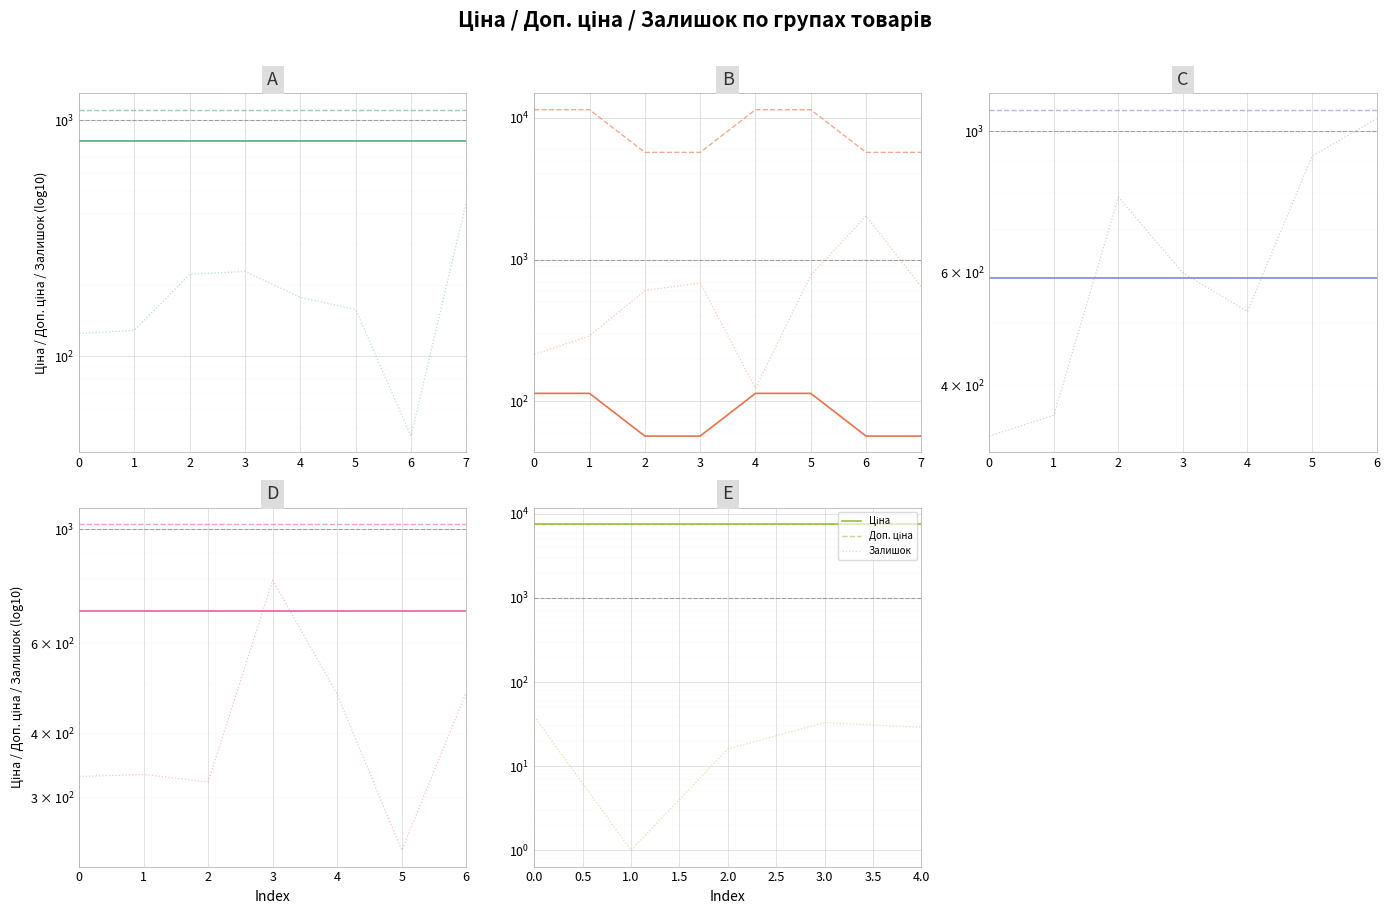

True or false: Доп. ціна has a value of 7596.5 at 1.

True